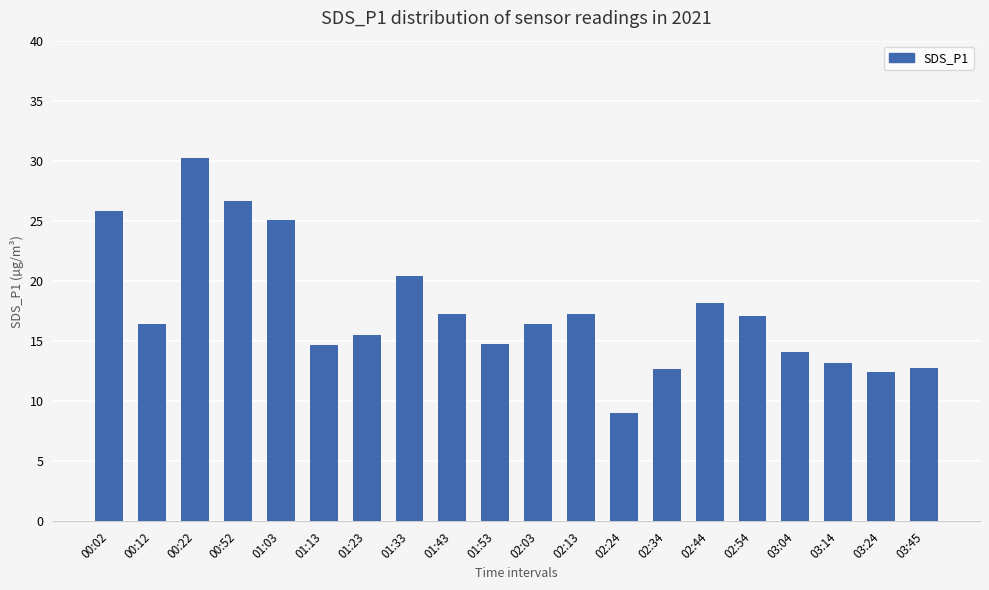

What is the label of the 3rd bar from the left?

00:22